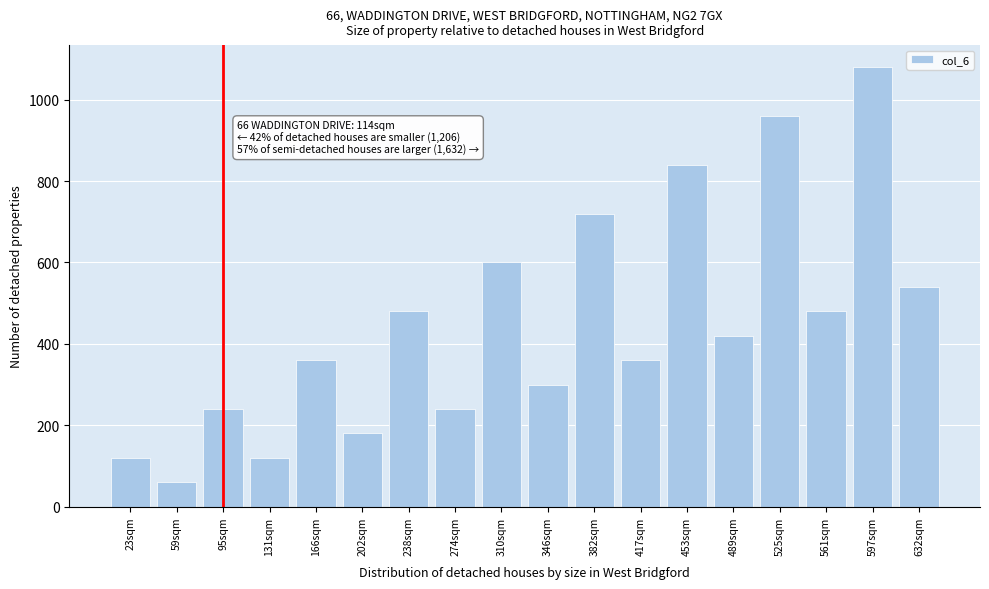

Reading right to left, transcribe all the data shown in this chart.

632sqm=540	597sqm=1080	561sqm=480	525sqm=960	489sqm=420	453sqm=840	417sqm=360	382sqm=720	346sqm=300	310sqm=600	274sqm=240	238sqm=480	202sqm=180	166sqm=360	131sqm=120	95sqm=240	59sqm=60	23sqm=120